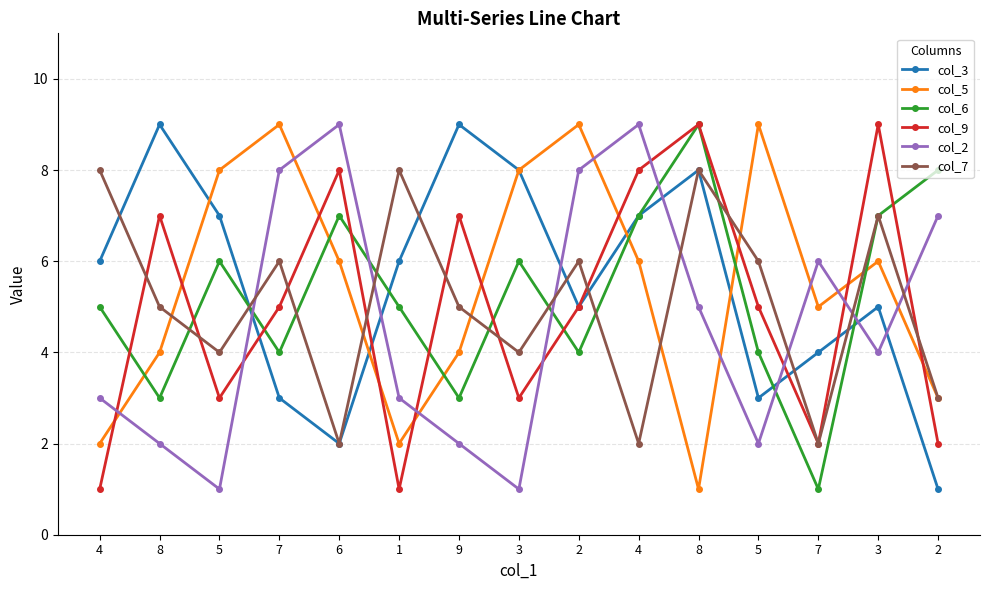

Rank the series by their maximum value, from highest to lowest.

col_3, col_5, col_6, col_9, col_2, col_7